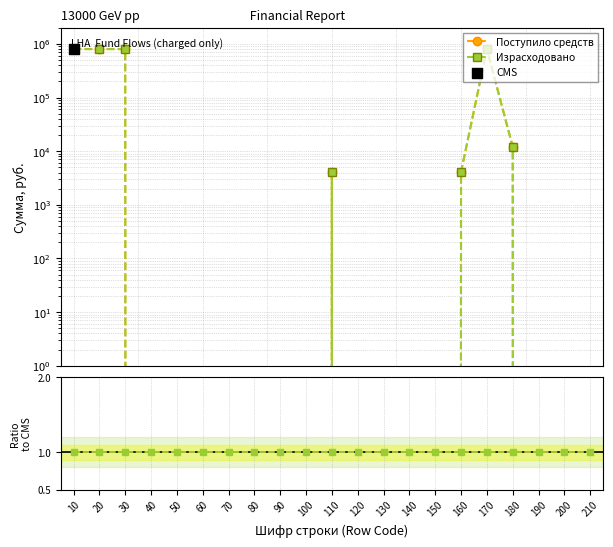

Which series reaches the maximum Y coordinate?

Поступило средств